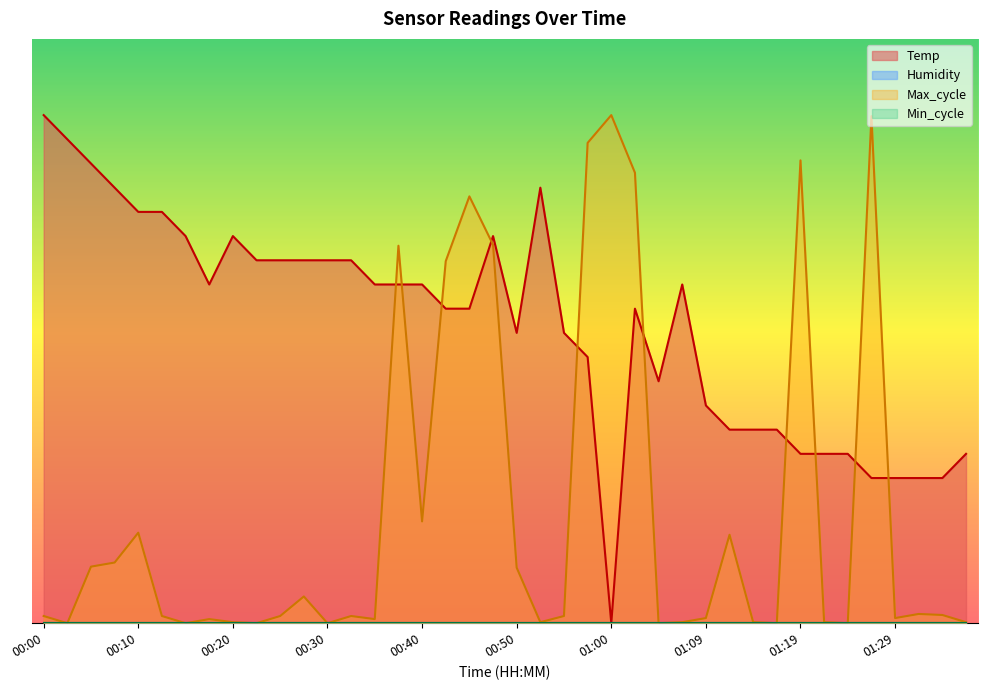

What is the label of the 26th point from the left?

01:02